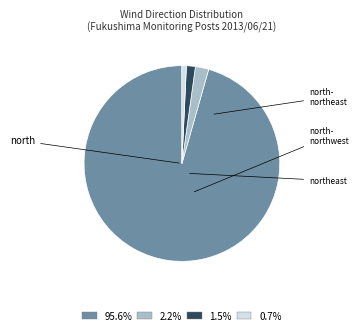

Does any single category account for the majority?

Yes